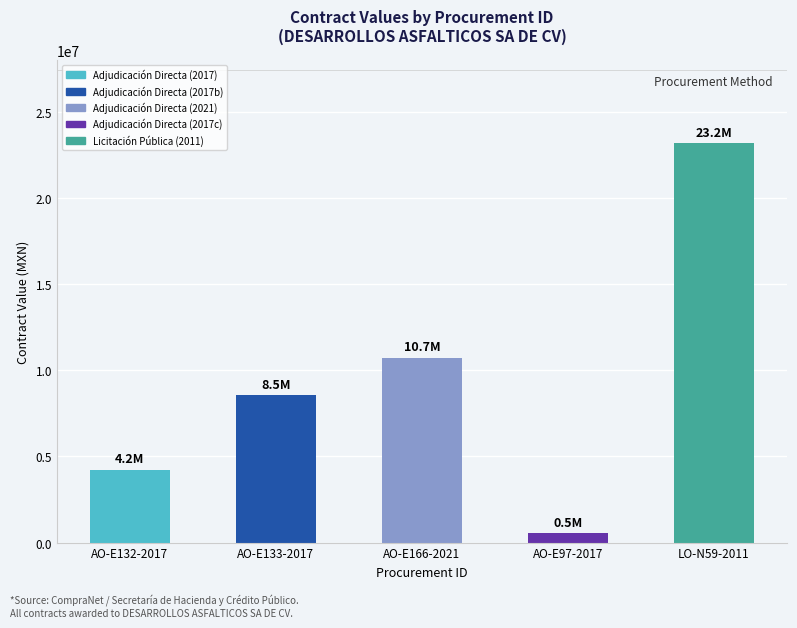

Which label corresponds to the largest value in the chart?

LO-N59-2011